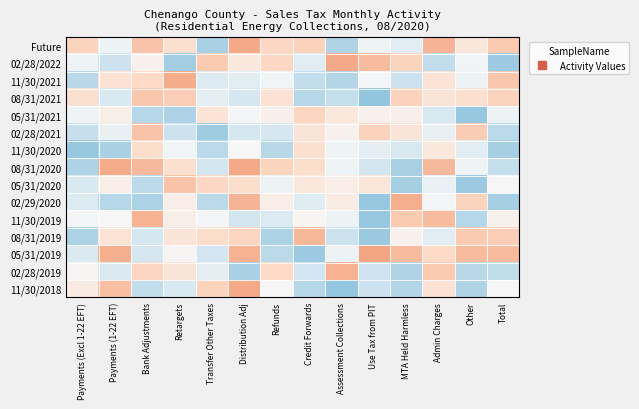

At how many categories does at least one series exceed 0?

14